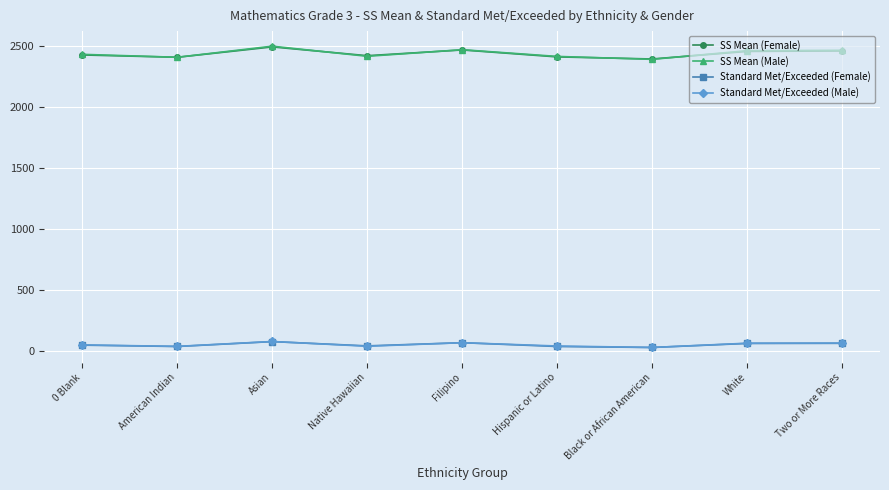

What is the smallest value displayed?

30